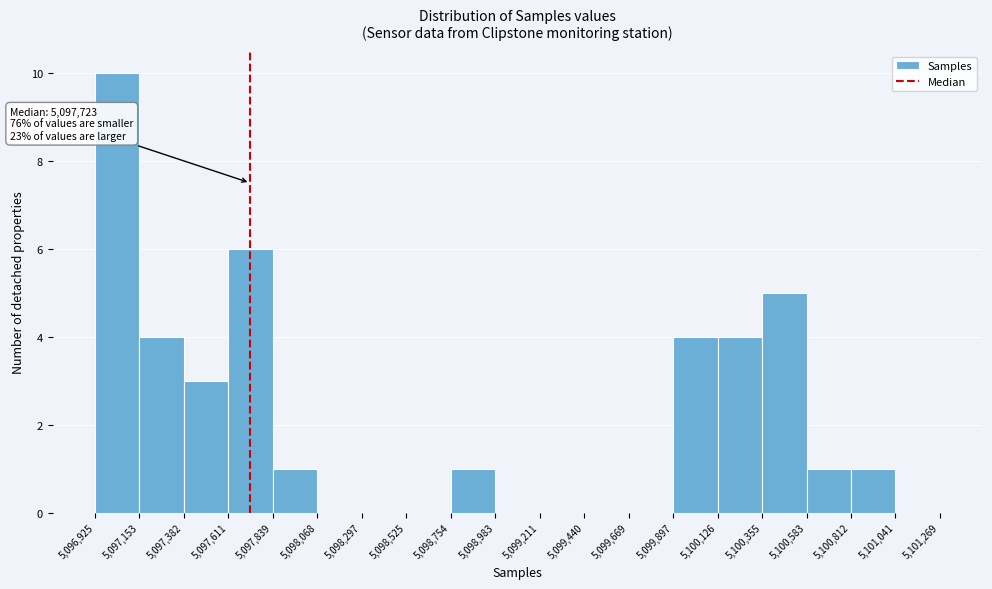

Over which range of the x-axis is the bar tallest?

5,096,925 to 5,097,153